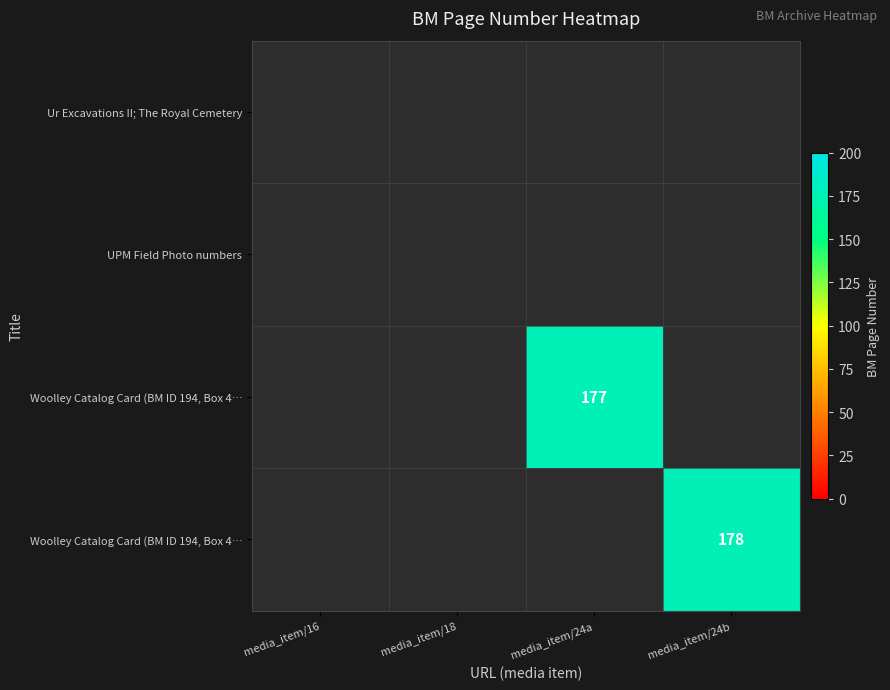

What is the minimum value shown in the chart?

177.0